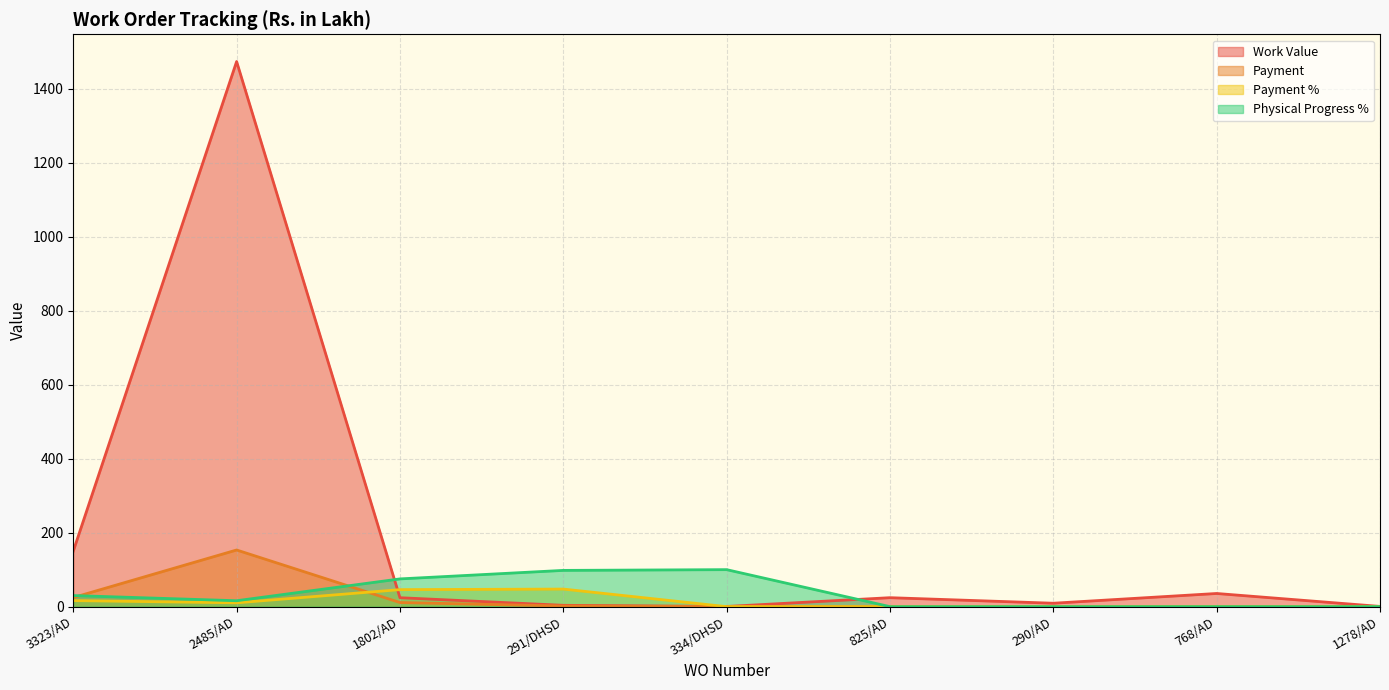

Is the value of Physical Progress % at 1802/AD greater than the value of Payment % at 1278/AD?

Yes